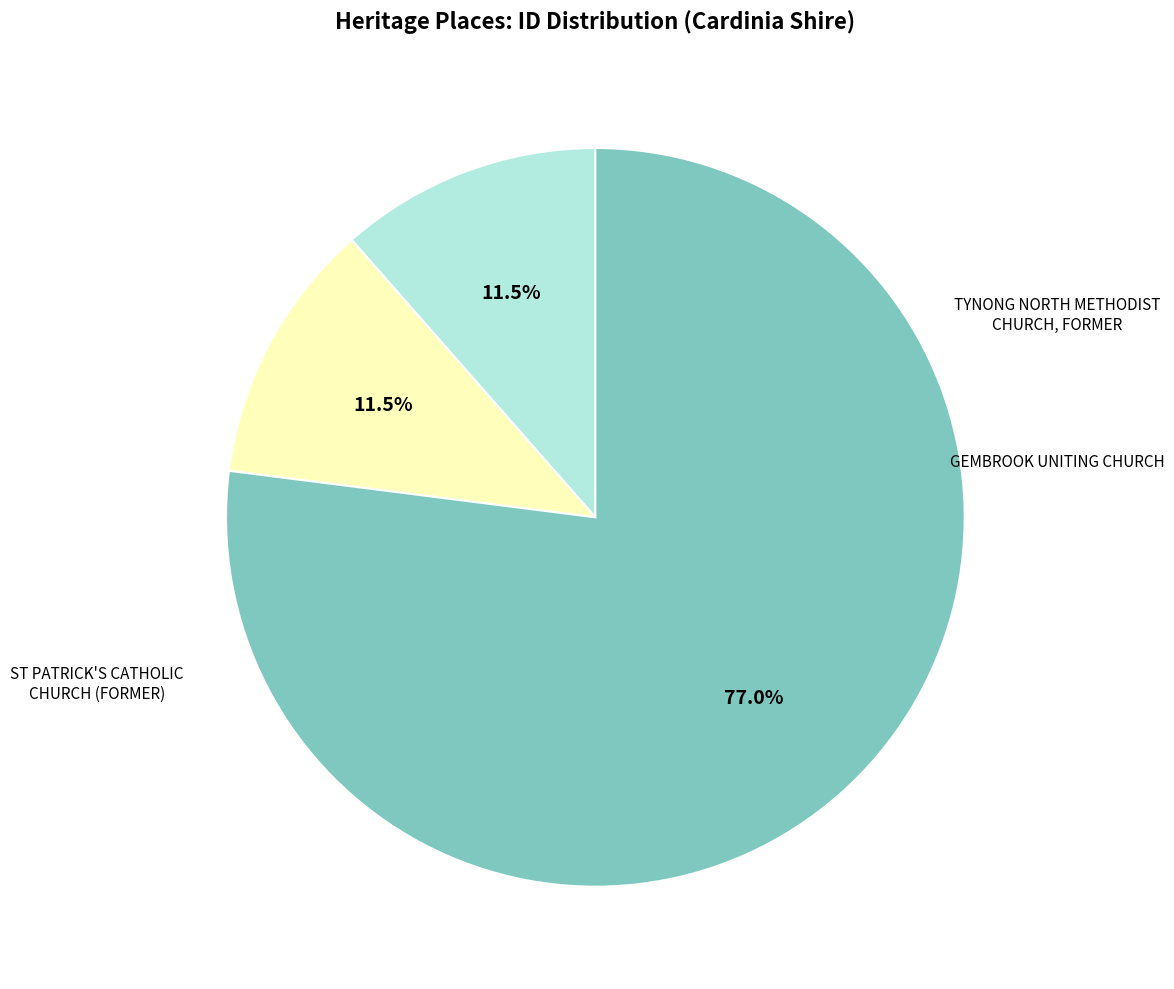

Count the number of slices in the pie.

3